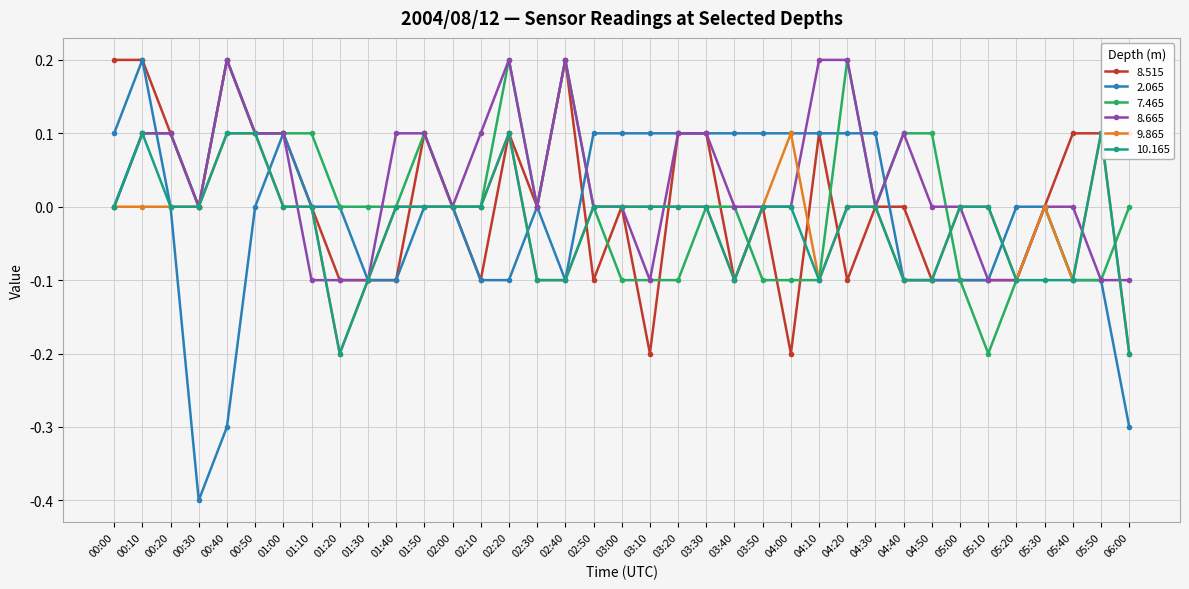

List the labels in order of   8.515 value, smallest first.

03:10, 04:00, 01:20, 01:30, 01:40, 02:10, 02:50, 03:40, 04:20, 04:50, 05:00, 05:10, 05:20, 00:30, 01:10, 02:00, 02:30, 03:00, 03:50, 04:30, 04:40, 05:30, 00:20, 00:50, 01:00, 01:50, 02:20, 03:20, 03:30, 04:10, 05:40, 05:50, 06:00, 00:00, 00:10, 00:40, 02:40